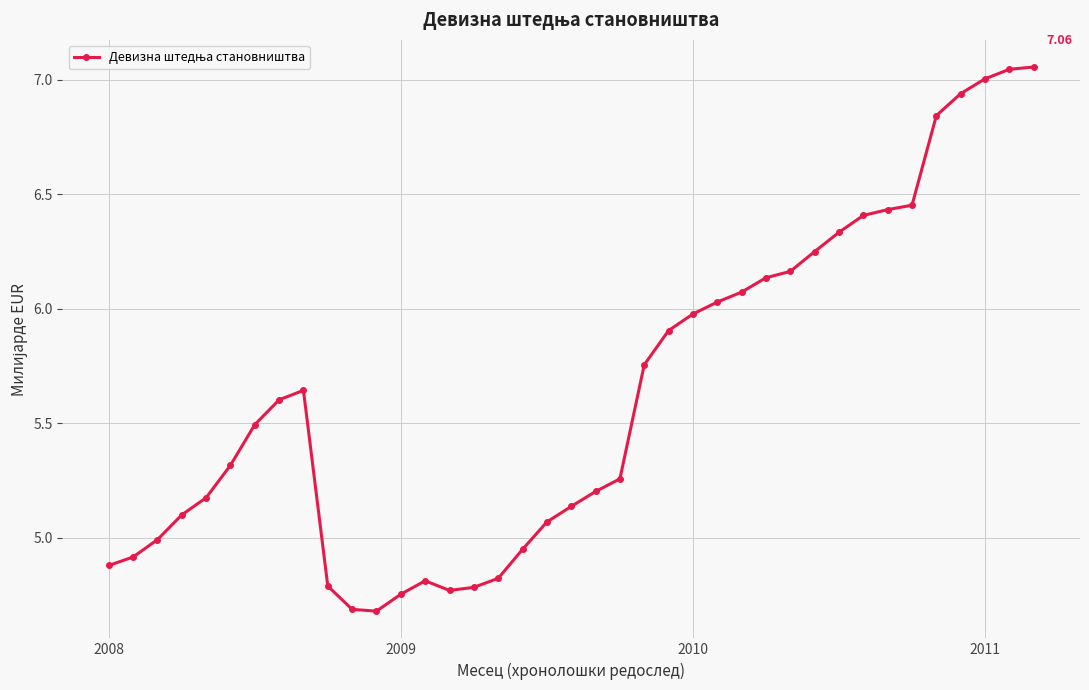

Count the number of categories in the chart.

39